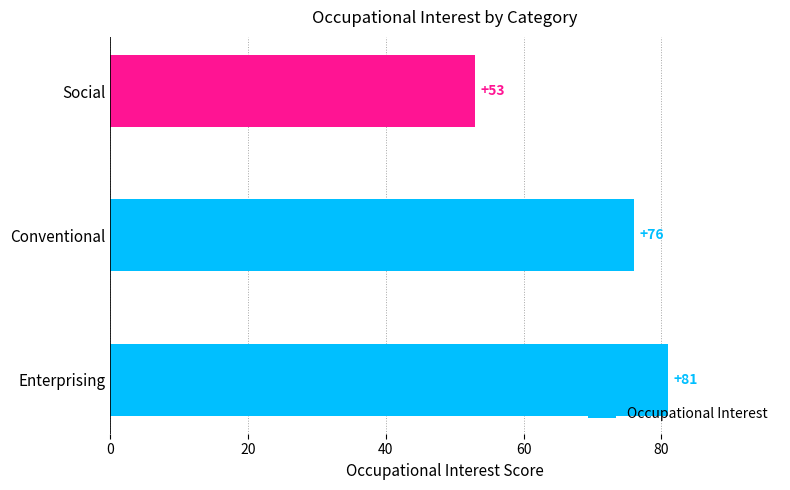

Which category has the lowest value across all series?

Social